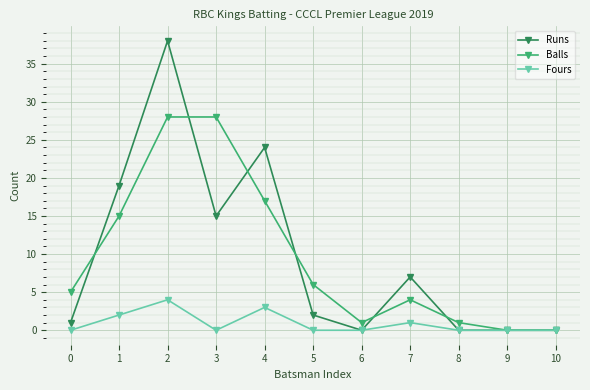

Which label corresponds to the largest value in the chart?

2